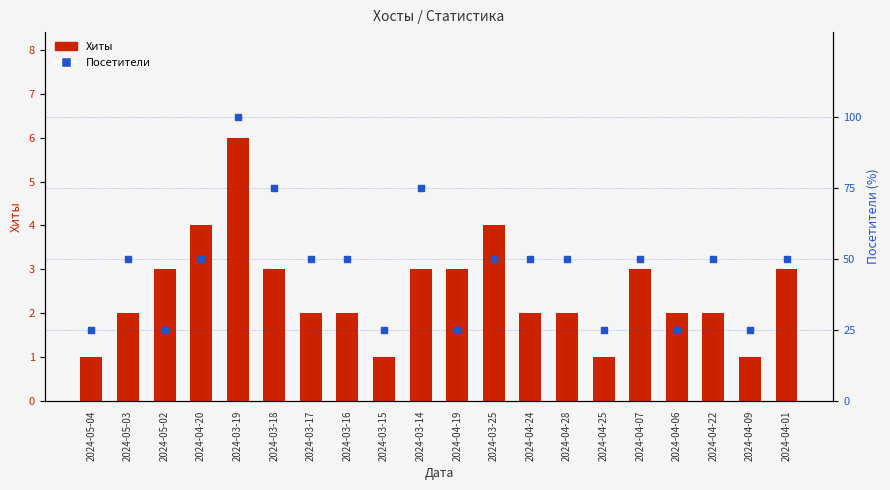

Which series reaches the maximum Y coordinate?

Посетители